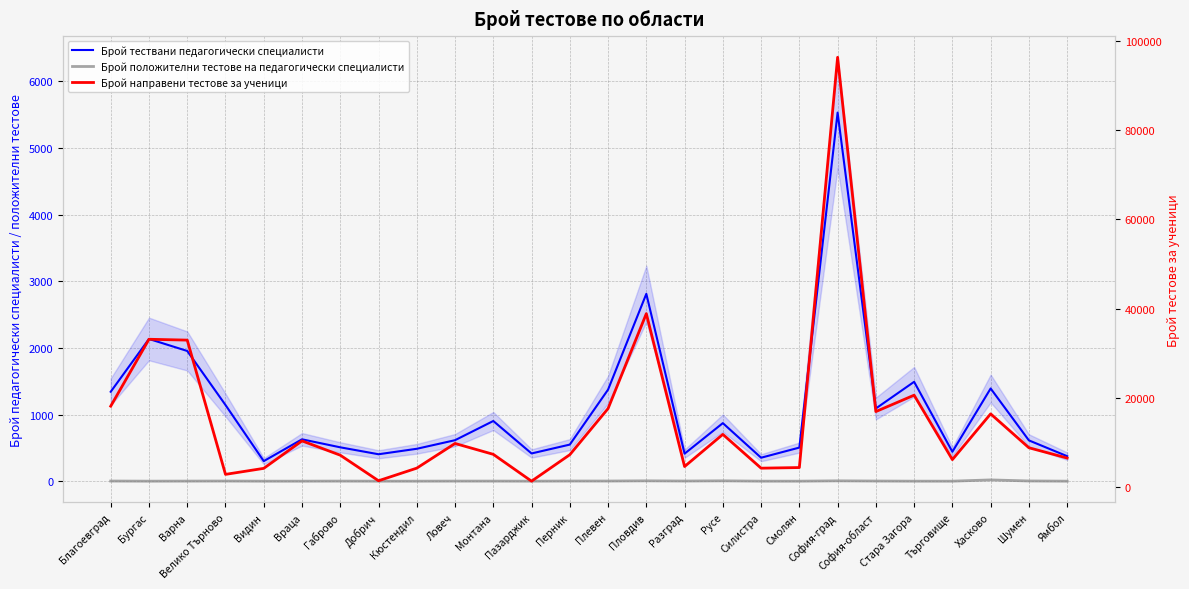

Reading left to right, extract all data points from this chart.

Брой тествани педагогически специалисти: 1342	2134	1954	1143	301	628	508	404	486	615	903	416	549	1374	2811	413	871	352	504	5531	1091	1491	441	1391	612	375
Брой положителни тестове на педагогически специалисти: 2	0	1	2	0	0	1	0	0	1	1	0	2	2	5	2	5	0	0	5	2	0	0	19	3	0
Брой направени тестове за ученици: 18154	33134	32945	2882	4228	10379	7177	1455	4277	9800	7368	1358	7285	17621	38871	4637	11839	4270	4408	96271	16945	20612	6186	16430	8841	6538